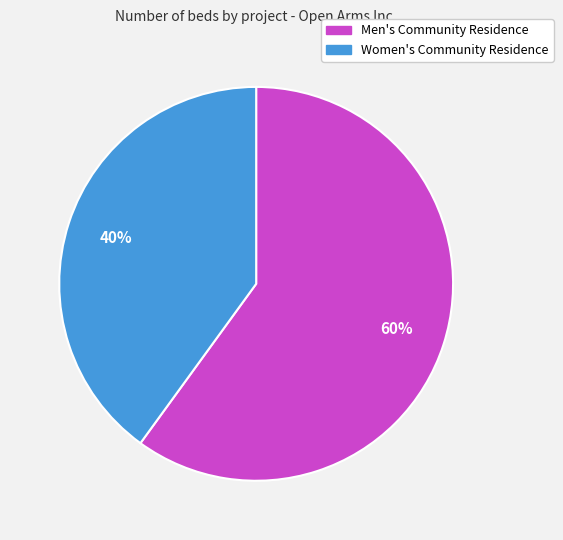

To the nearest percent, what percentage of the pie is Men's Community Residence?

60%